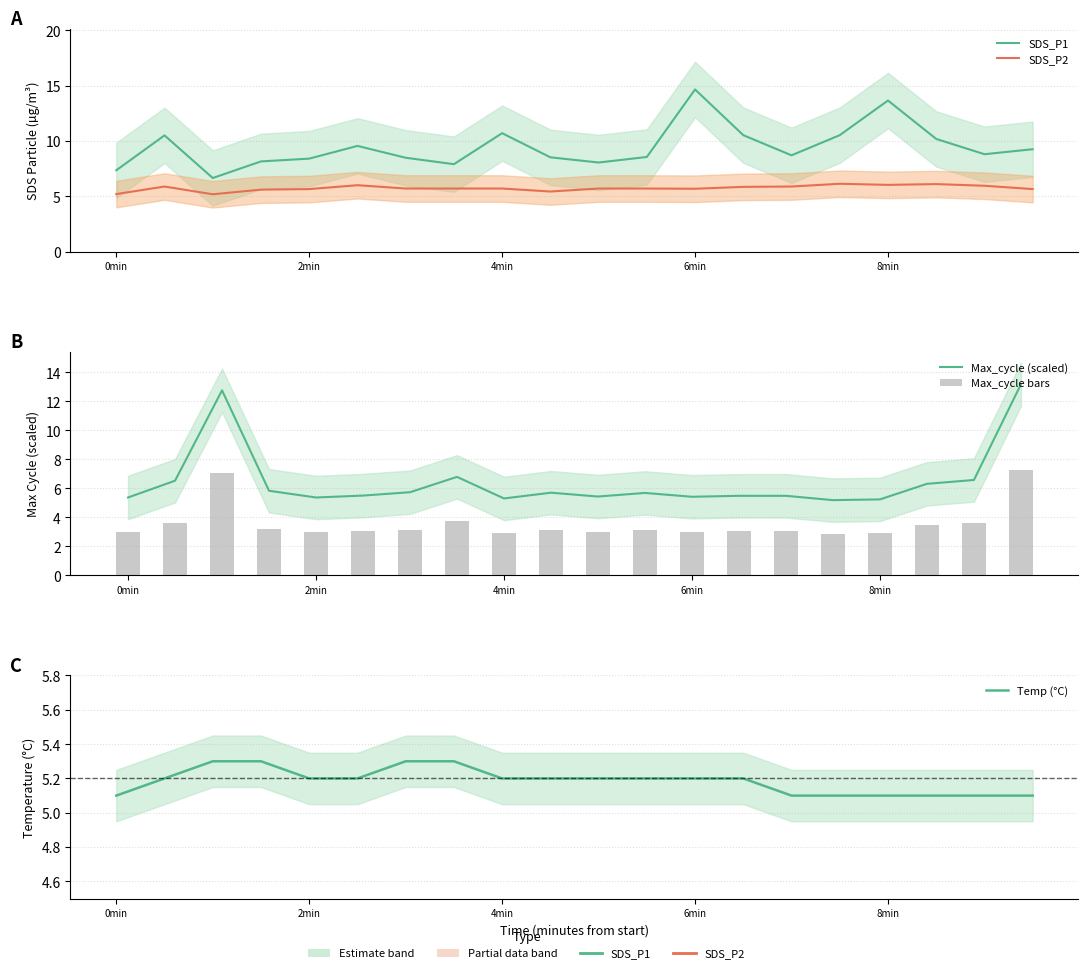

Which series has the largest total across all categories?

SDS_P1